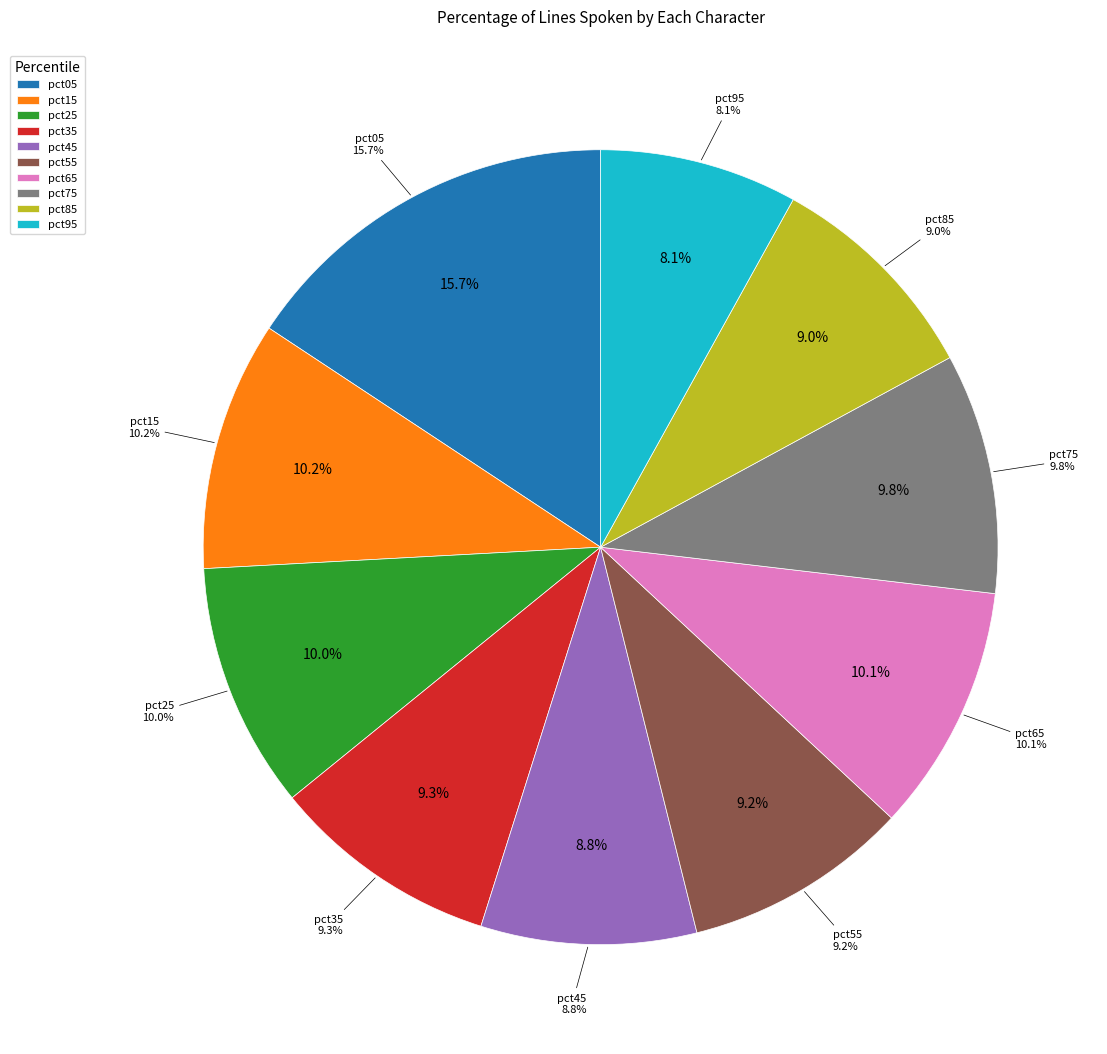

Which category has the biggest portion of the pie?

pct05